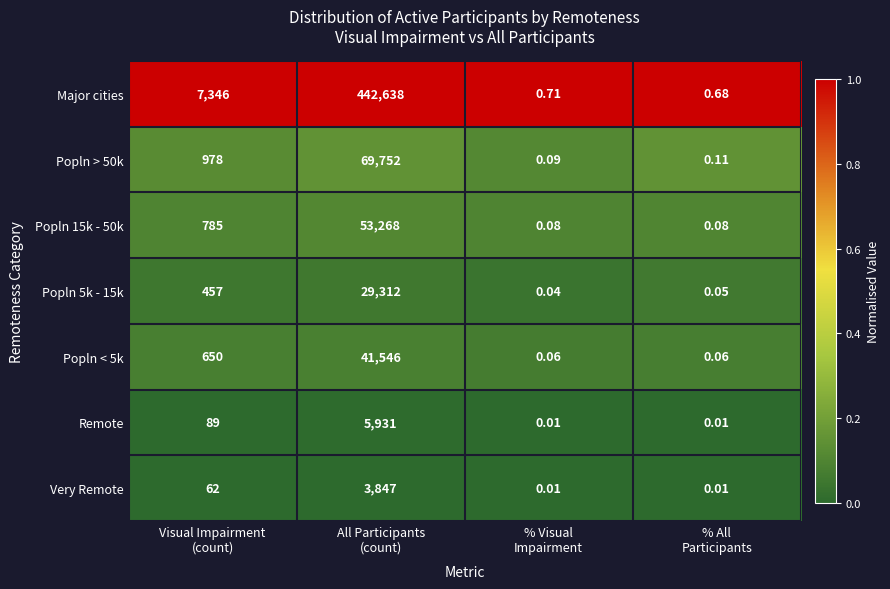

Which series has the largest total across all categories?

Major cities